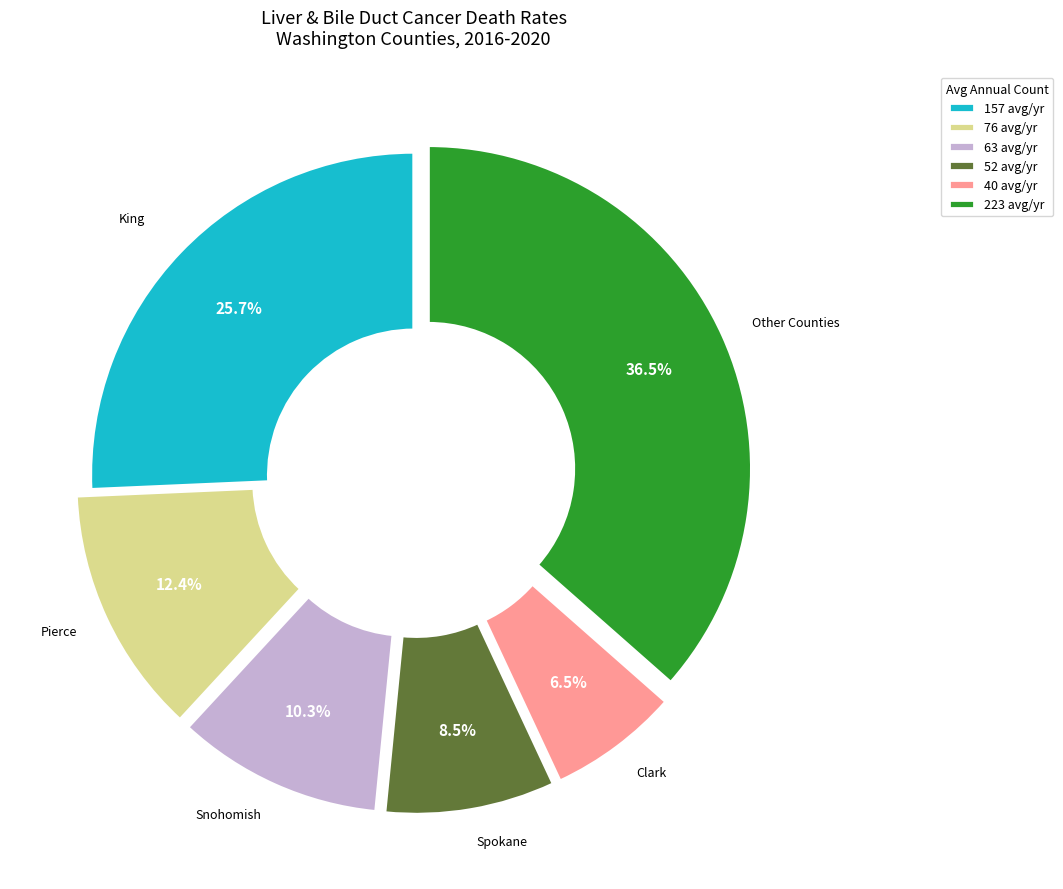

To the nearest percent, what is the average slice percentage?

17%